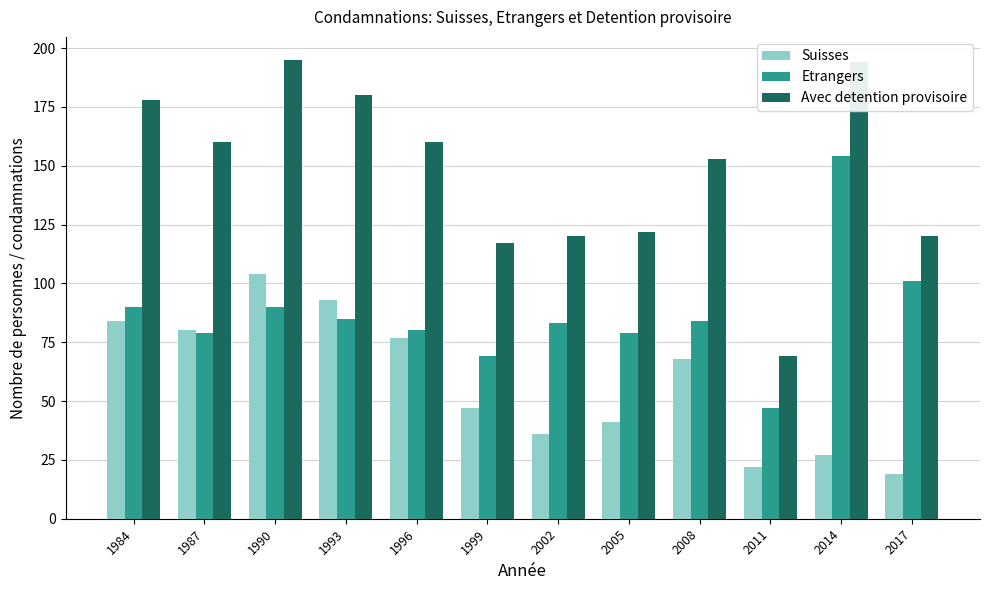

How many bars are there in total?

36